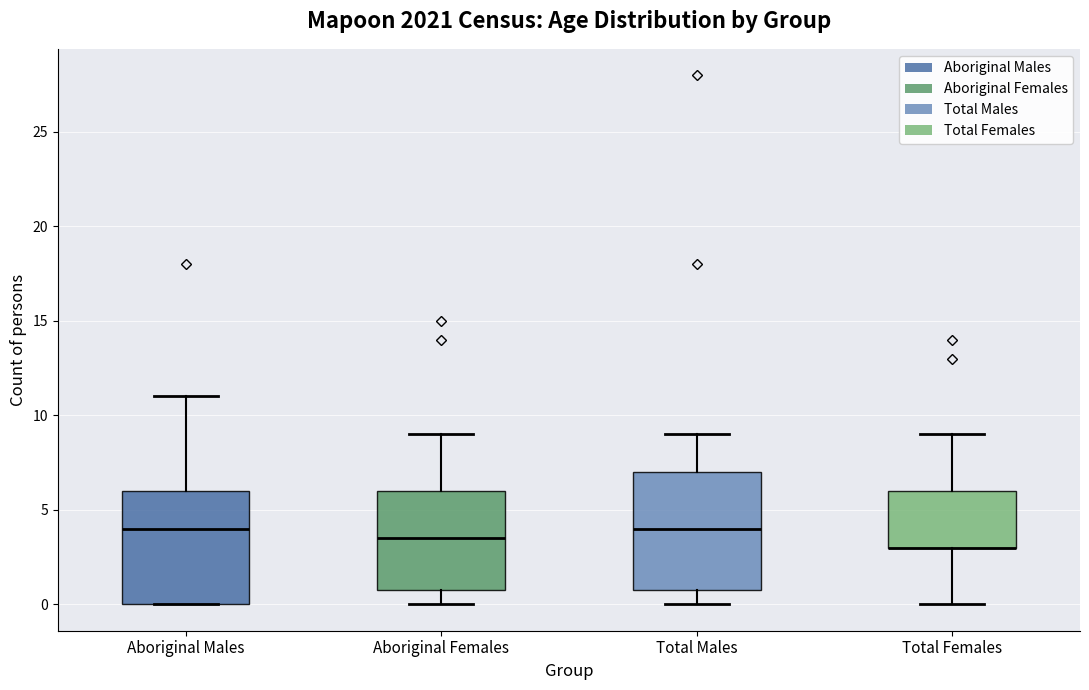

Where is the lower edge of the box for Total Females on the y-axis? The values are not printed on the chart, so give them approximately, as read against the axis.

3.0